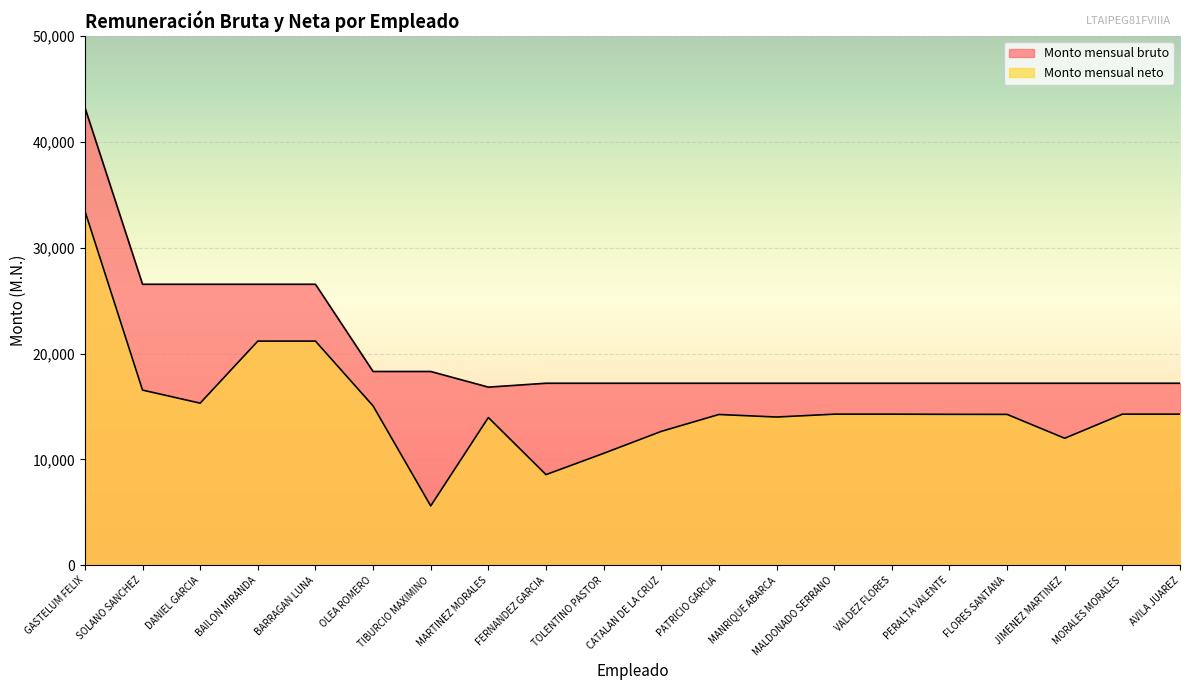

What is the difference between the second highest and second lowest values in the Monto mensual bruto series?

9349.0